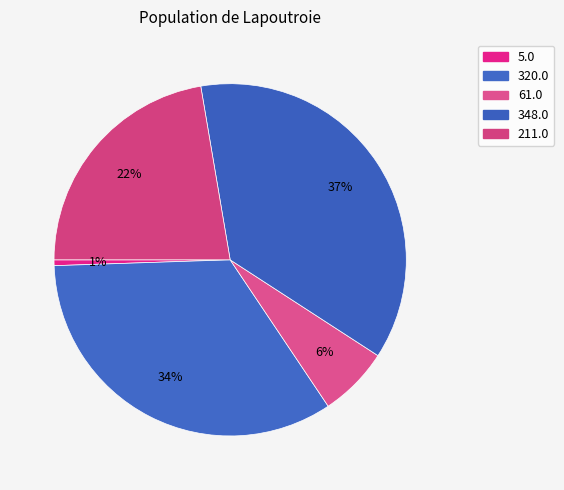

Rank the categories by value from lowest to highest.

5.0, 61.0, 211.0, 320.0, 348.0